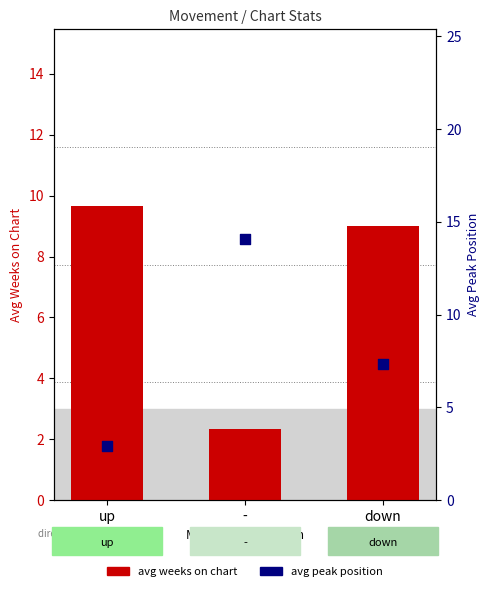

Which series has the largest total across all categories?

avg peak position